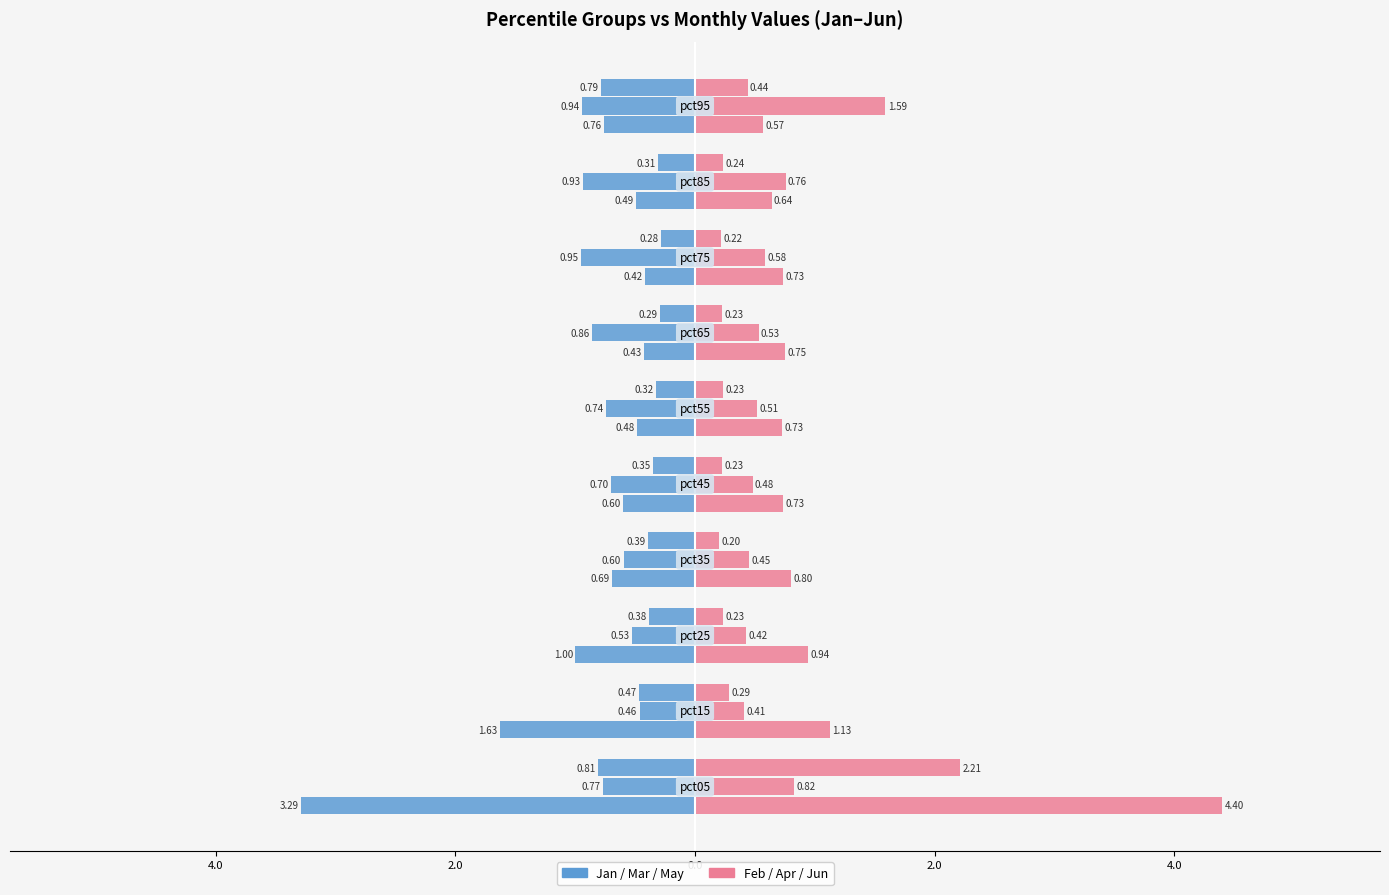

The Feb series shows 0.3 at 6.0. True or false?

False